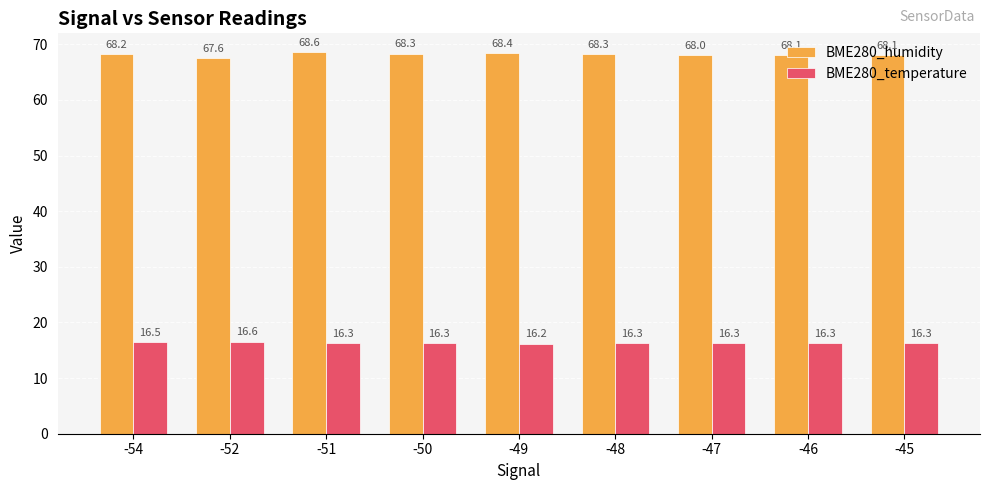

What is the minimum value for BME280_temperature?

16.2